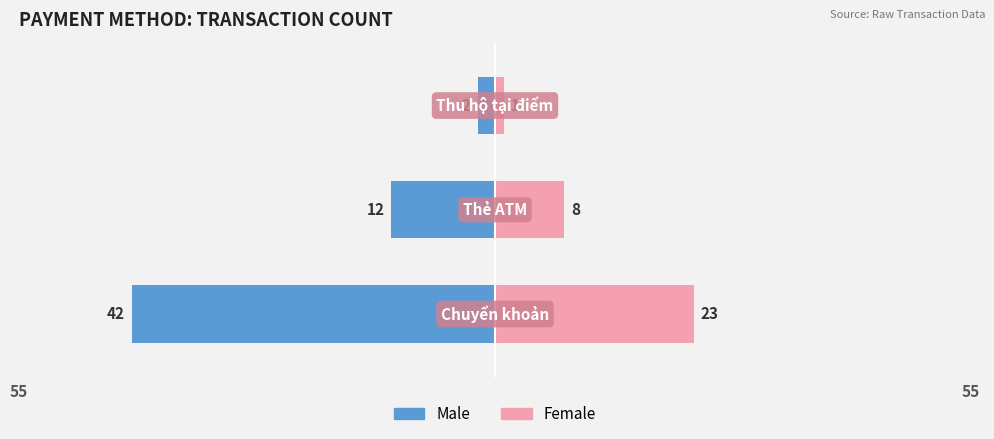

What is the value of the Male bar at the 2nd from the left?

-12